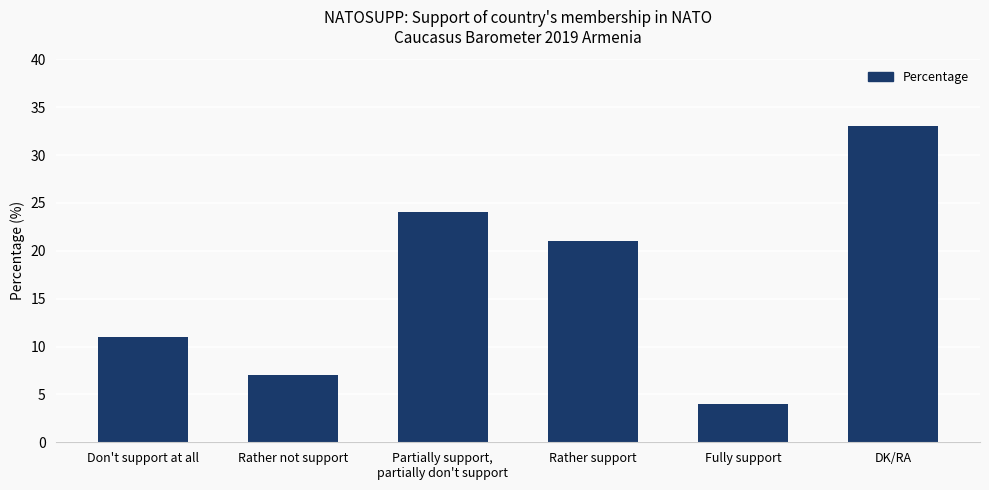

What is the ratio of the value at Rather support to the value at Rather not support?

3.0